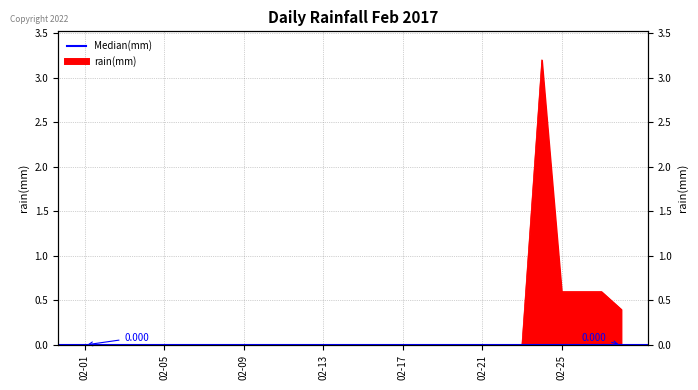

Rank the categories by value from lowest to highest.

2017-02-01, 2017-02-02, 2017-02-03, 2017-02-04, 2017-02-05, 2017-02-06, 2017-02-07, 2017-02-08, 2017-02-09, 2017-02-10, 2017-02-11, 2017-02-12, 2017-02-13, 2017-02-14, 2017-02-15, 2017-02-16, 2017-02-17, 2017-02-18, 2017-02-19, 2017-02-20, 2017-02-21, 2017-02-22, 2017-02-23, 2017-02-28, 2017-02-25, 2017-02-26, 2017-02-27, 2017-02-24